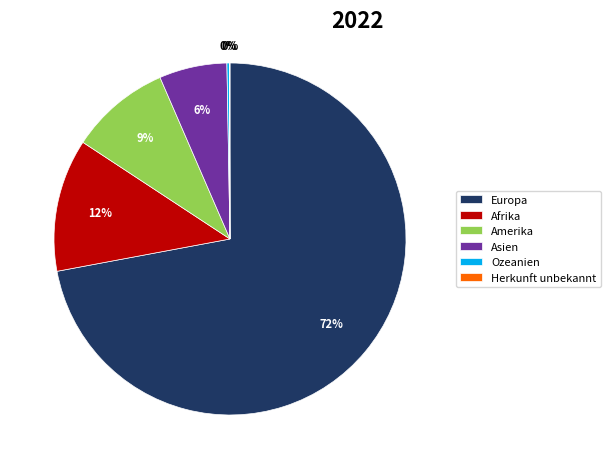

To the nearest percent, what is the average slice percentage?

17%